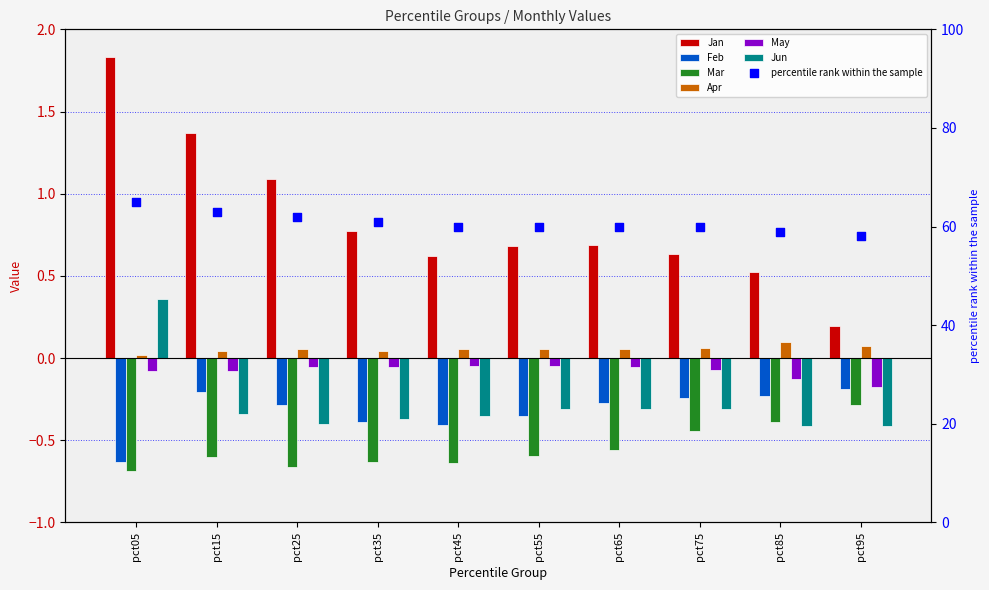

Which series has the largest Y range (max minus min)?

Jan